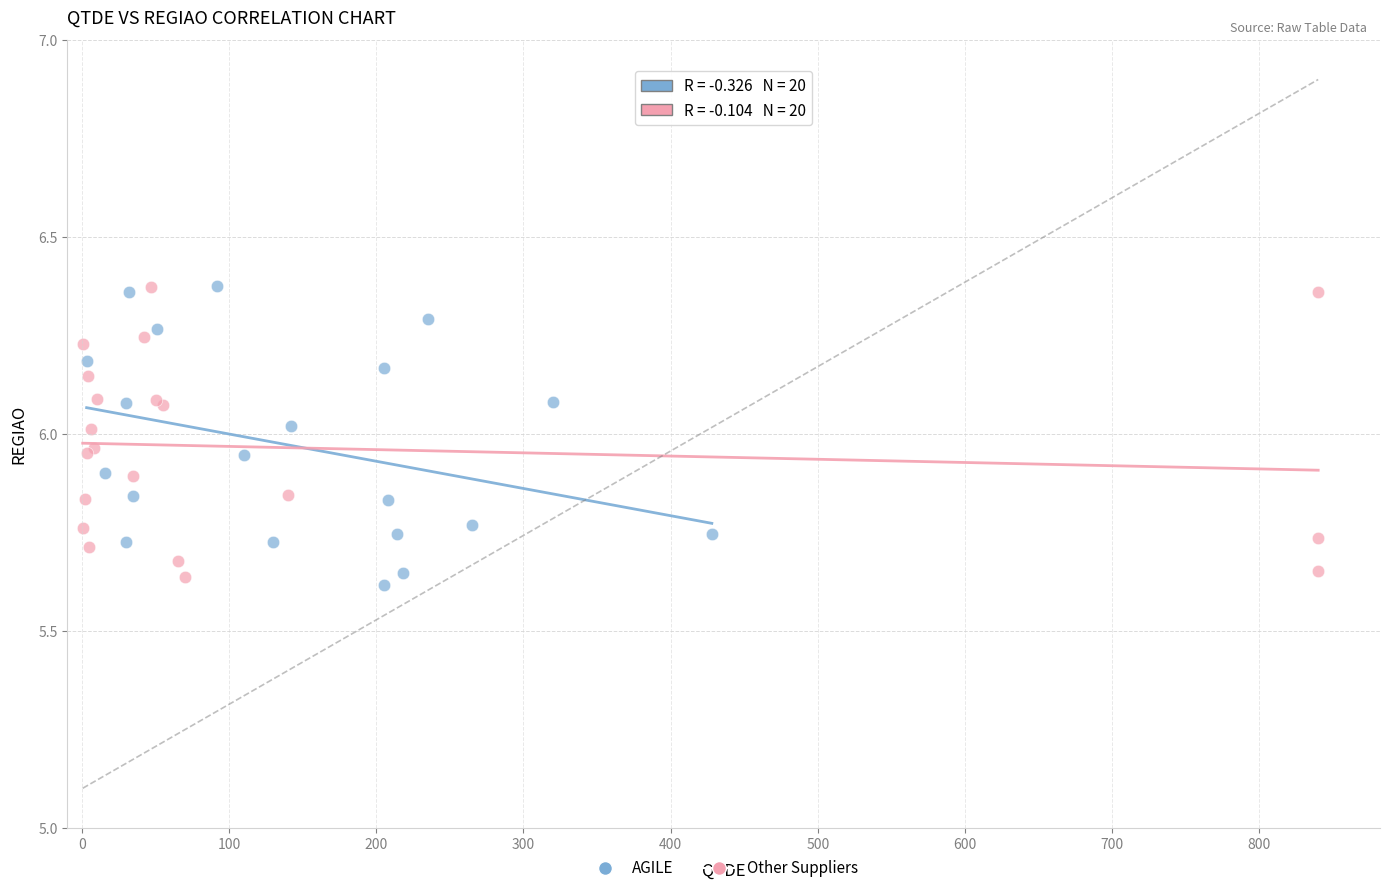

Which series contains the lowest Y value?

AGILE